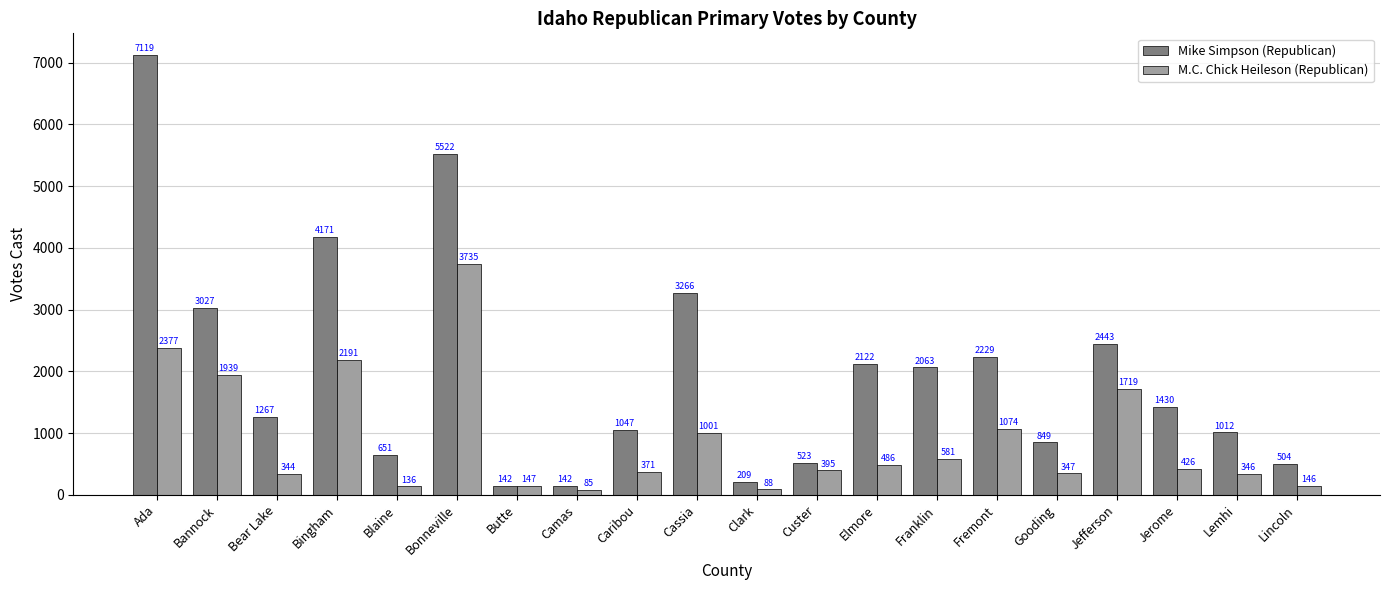

At how many categories does at least one series exceed 2166?

7